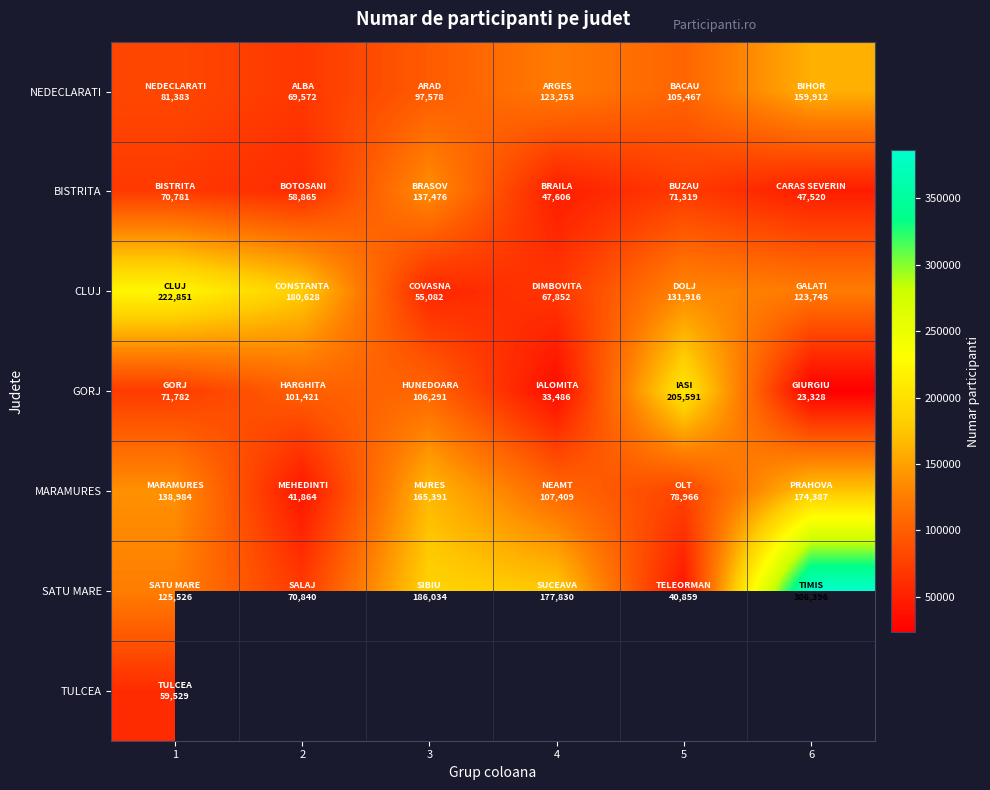

What is the minimum value for SATU MARE?

40859.0